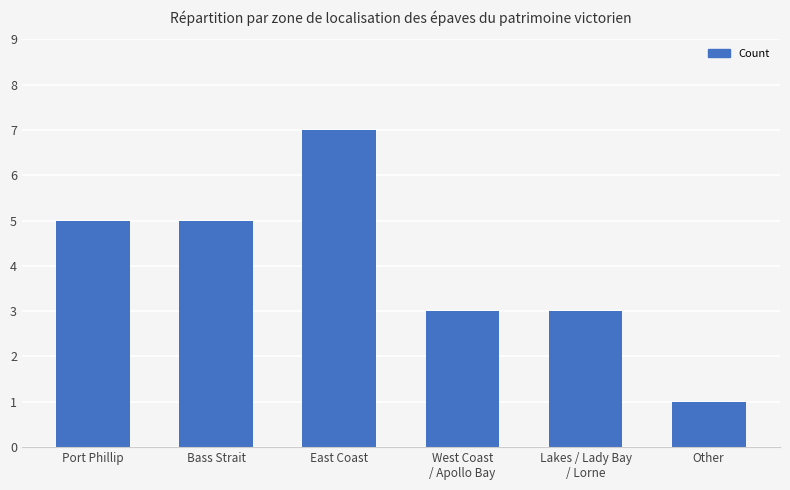

What is the change in value from Bass Strait to West Coast
/ Apollo Bay?

-2